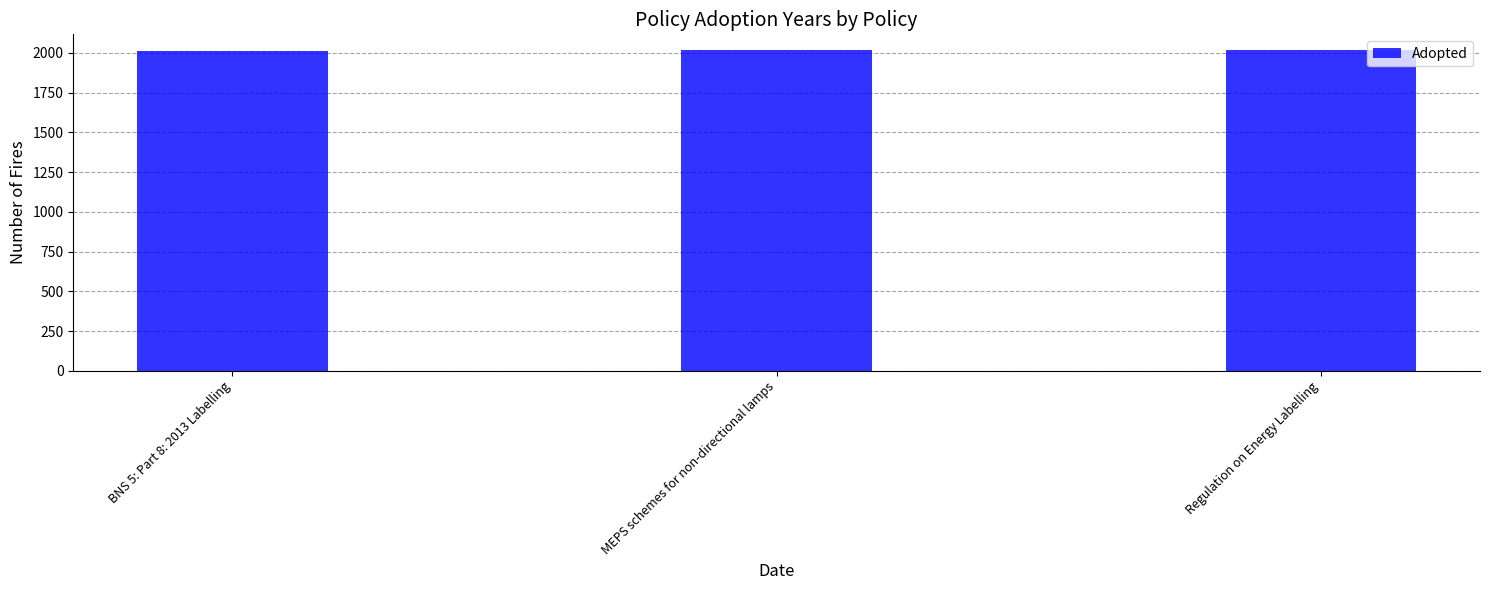

Count the values in the range 2013 to 2015.

3